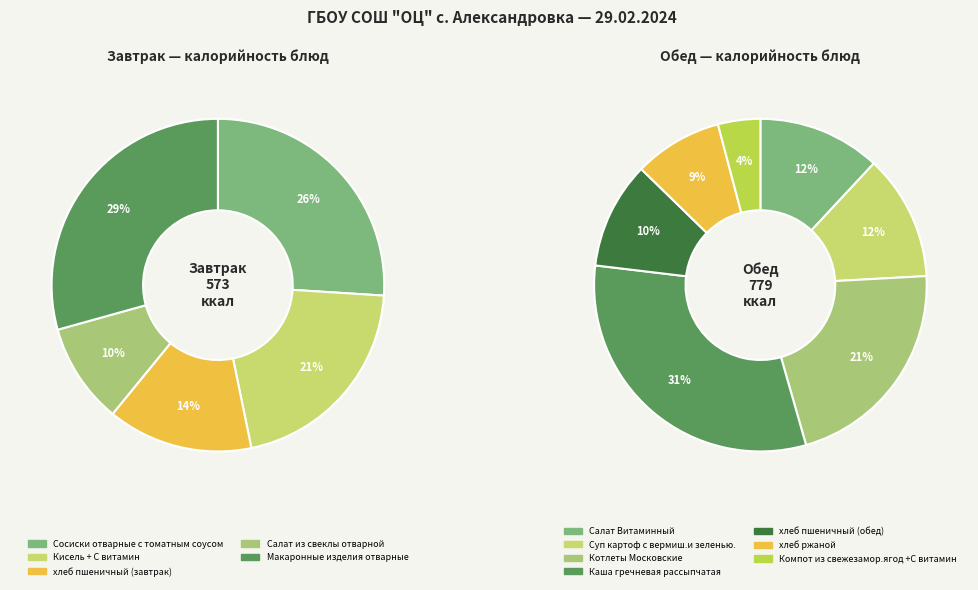

What is the change in value from Сосиски отварные с томатным соусом to хлеб ржаной?

-82